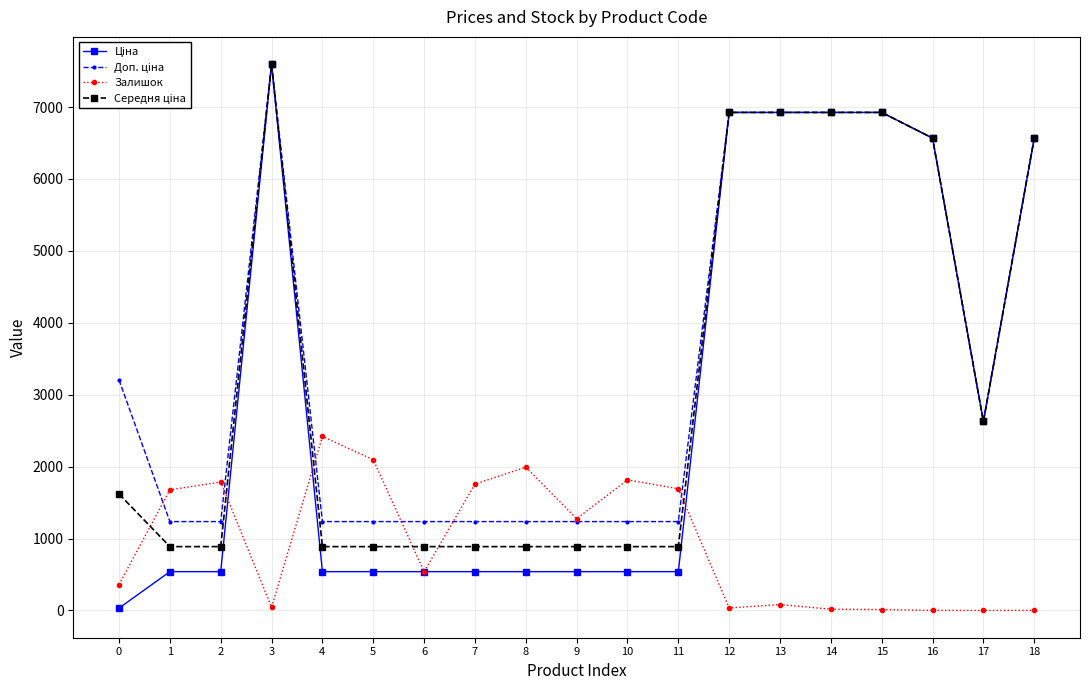

What is the difference between the highest and lowest values at 8?

1453.0